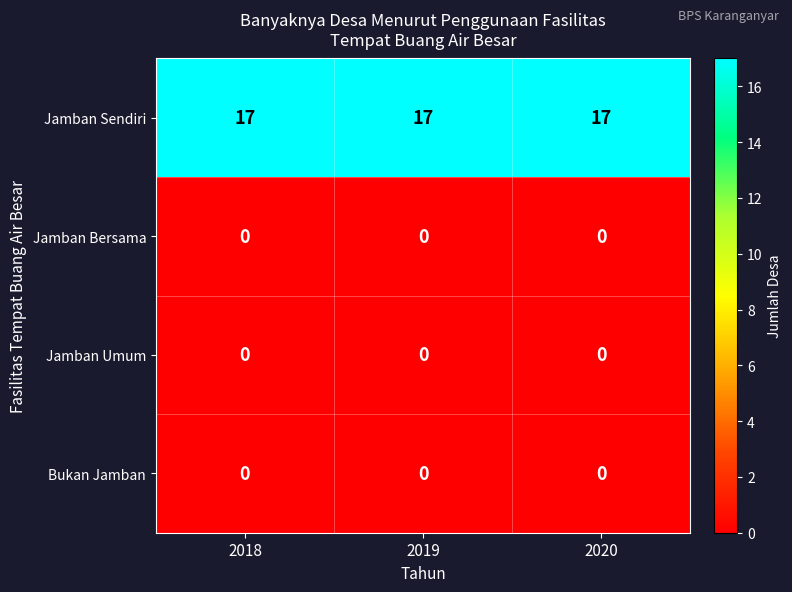

What is the sum of all Jamban Sendiri values?

51